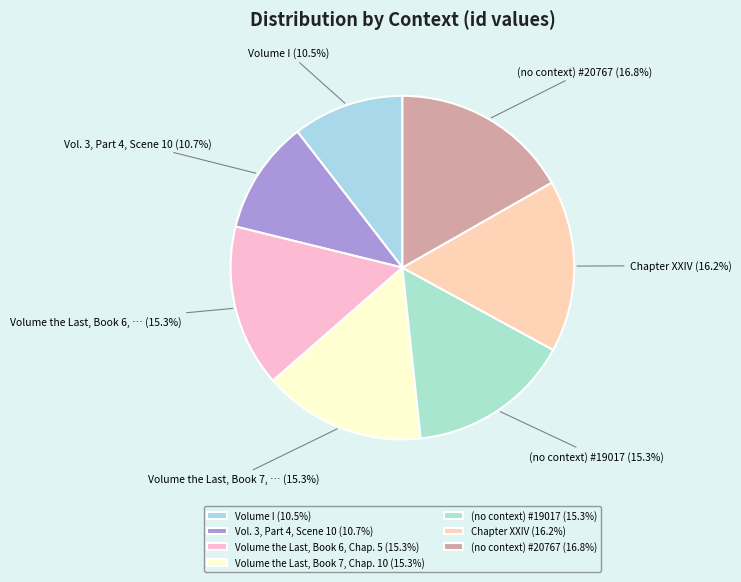

What is the largest slice in the pie chart?

(no context) #20767